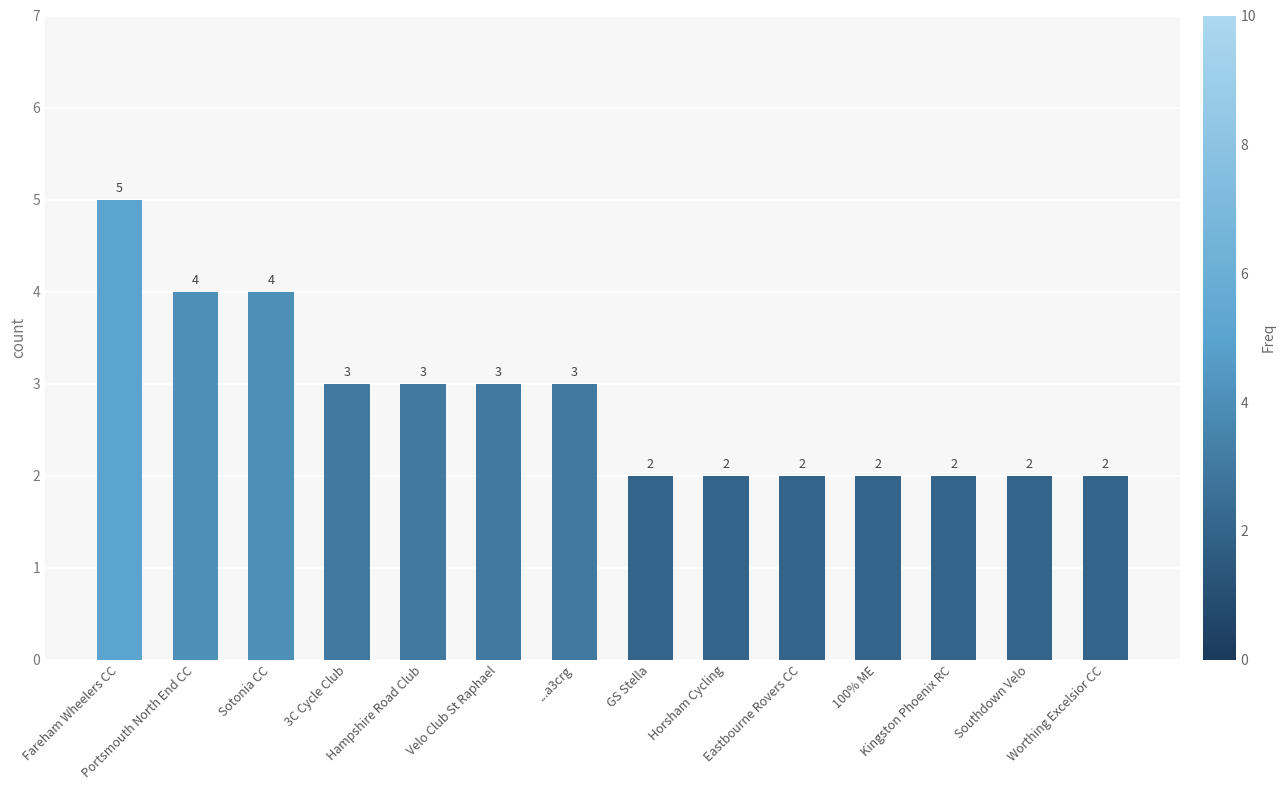

What is the difference between the maximum and second lowest values?

3